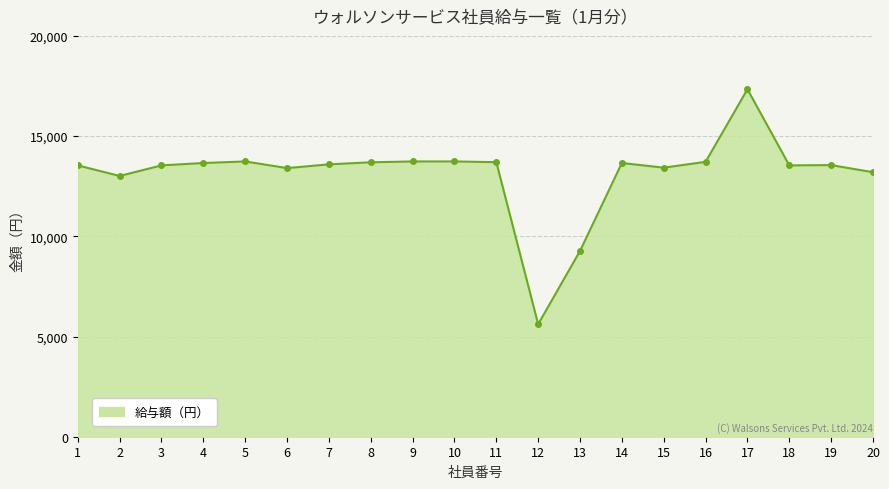

What is the sum of the values at 12 and 17?

22949